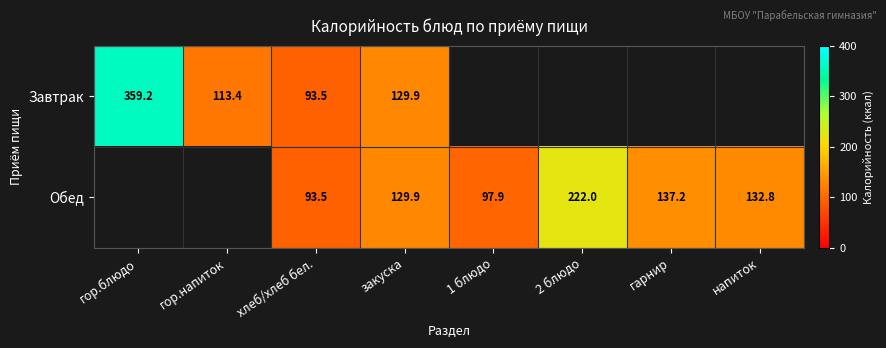

The value of Обед at хлеб/хлеб бел. is 93.5. True or false?

True